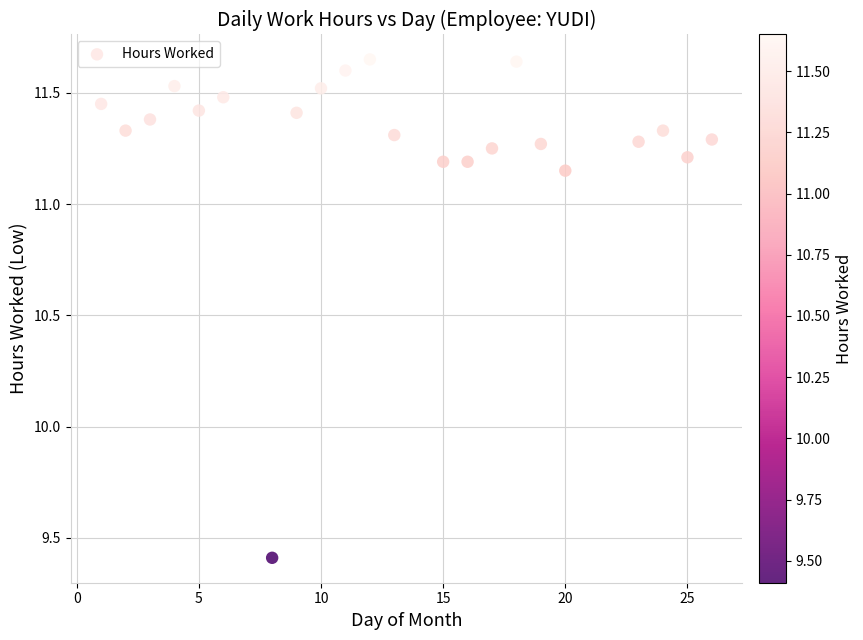

What Y value in the scatter plot is closest to 10?

9.4